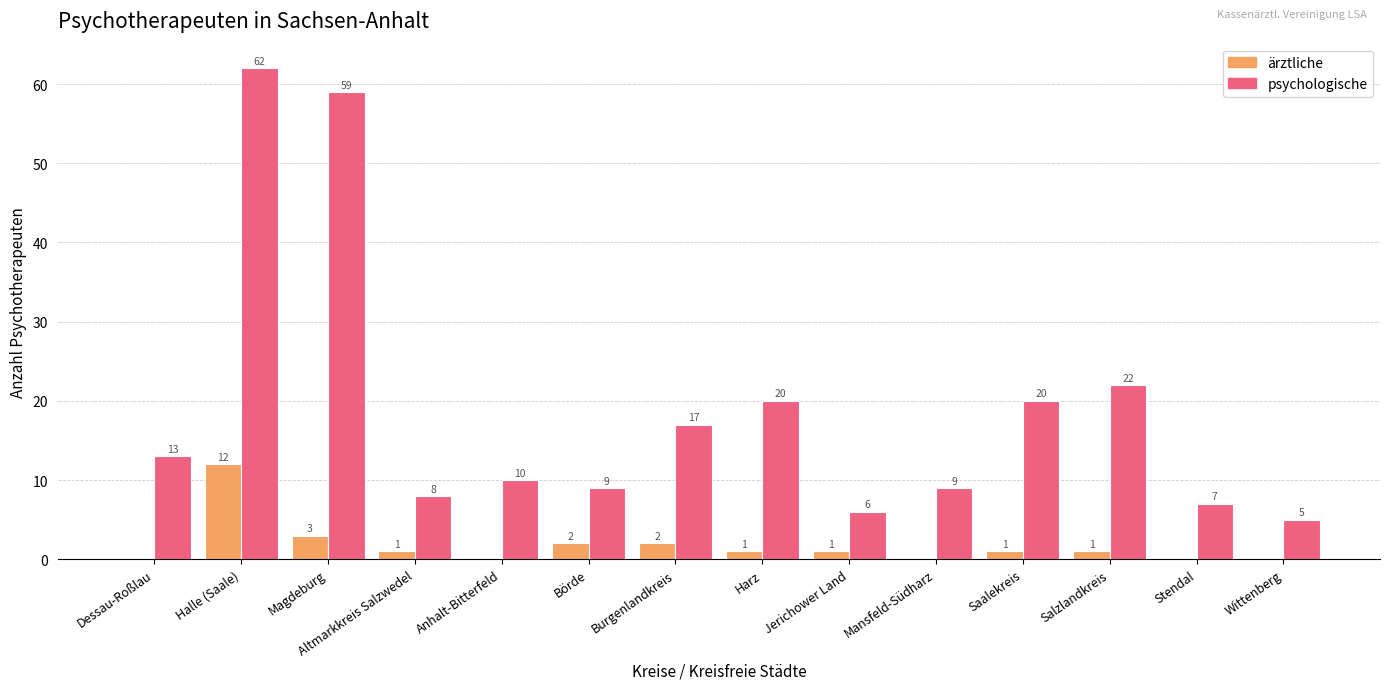

The psychologische series shows 10 at Anhalt-Bitterfeld. True or false?

True